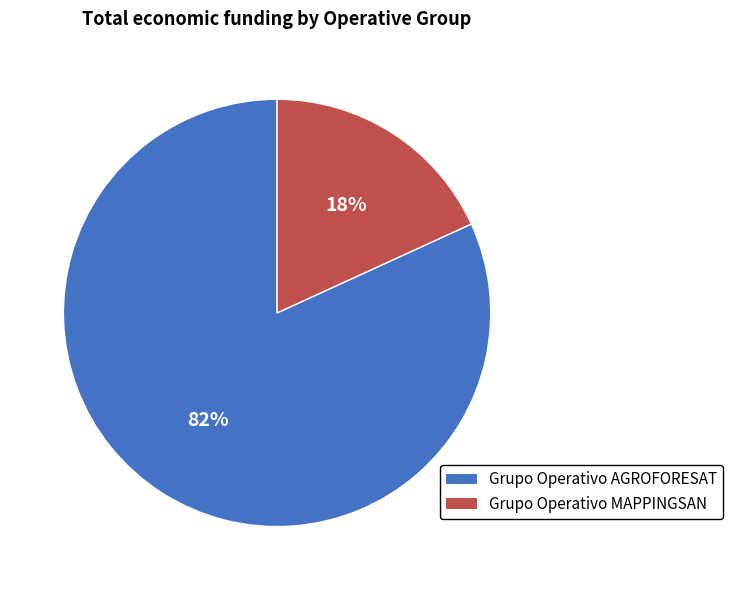

Which has a higher value, Grupo Operativo AGROFORESAT or Grupo Operativo MAPPINGSAN?

Grupo Operativo AGROFORESAT